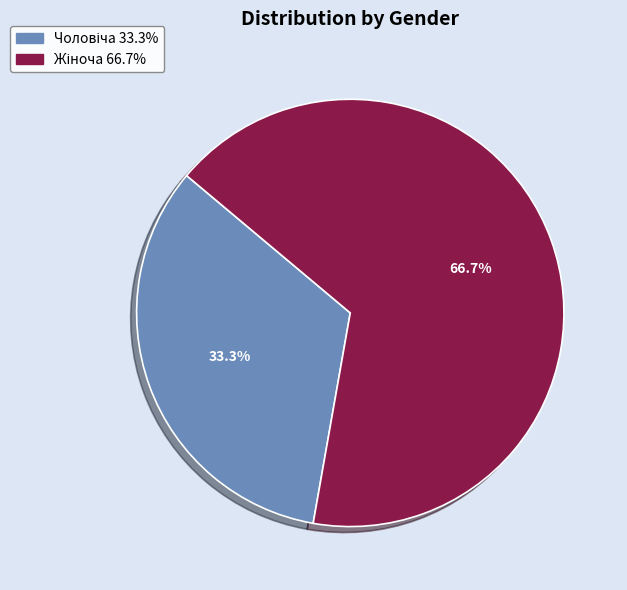

Is there a majority slice in this chart?

Yes